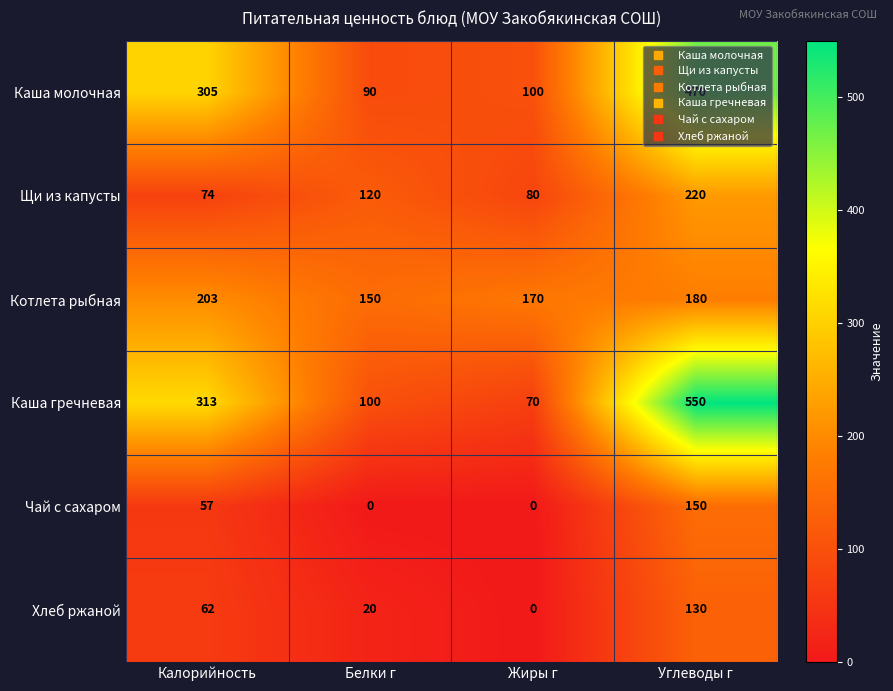

The Чай с сахаром series shows 88 at Белки г. True or false?

False